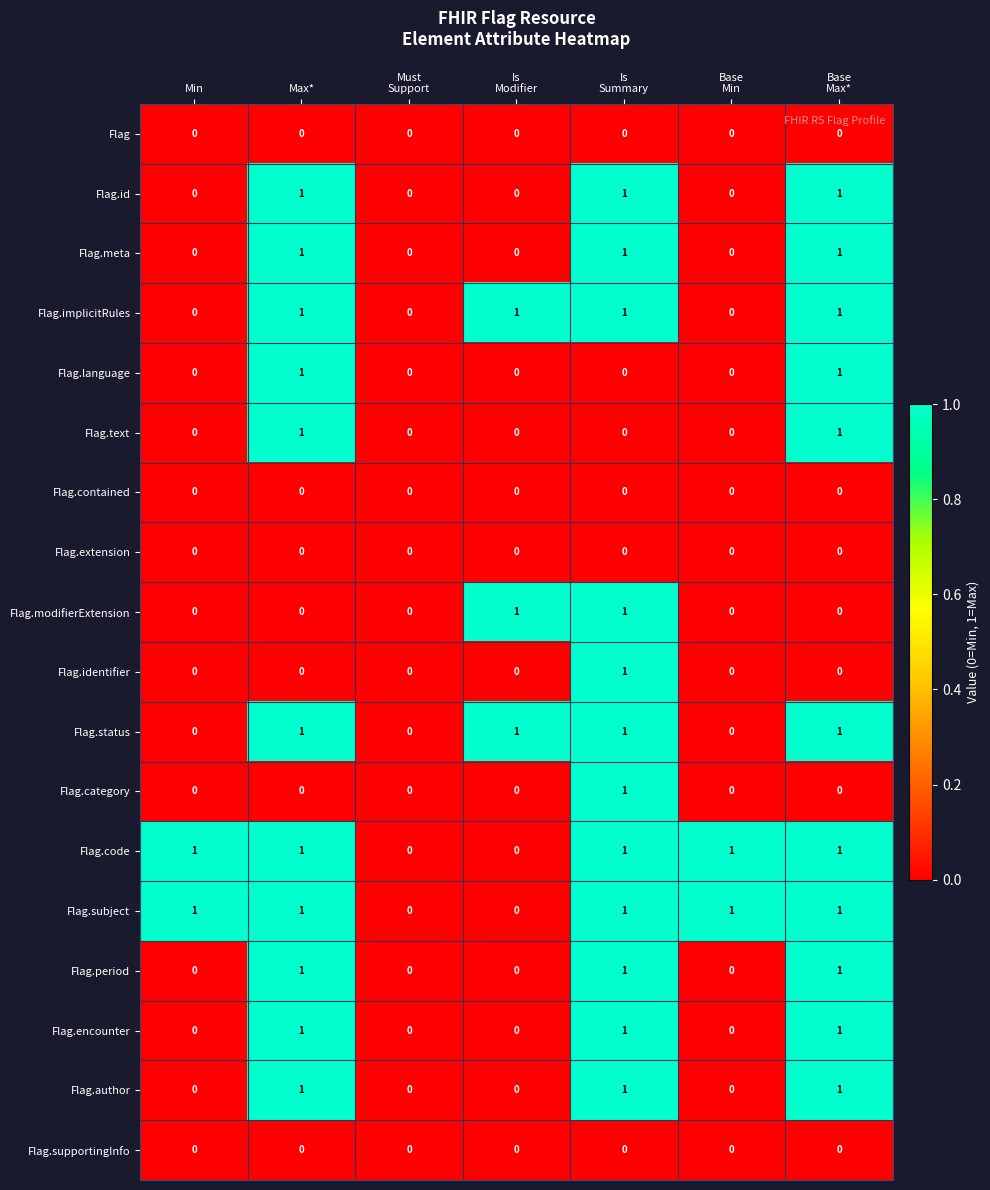

What is the sum of all Flag.meta values?

3